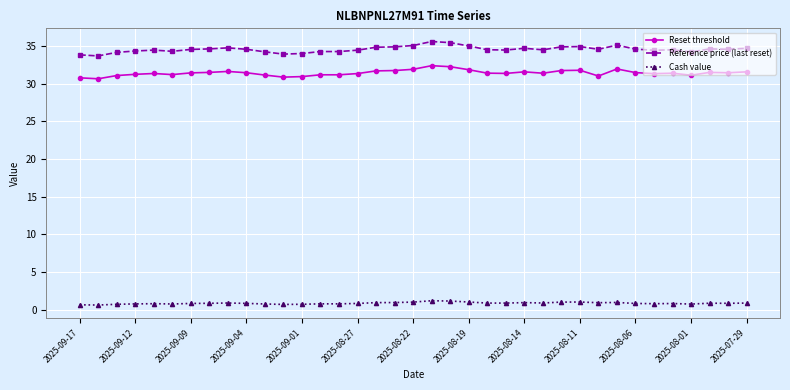

What is the value of the Reset threshold point at the 9th from the left?

31.6